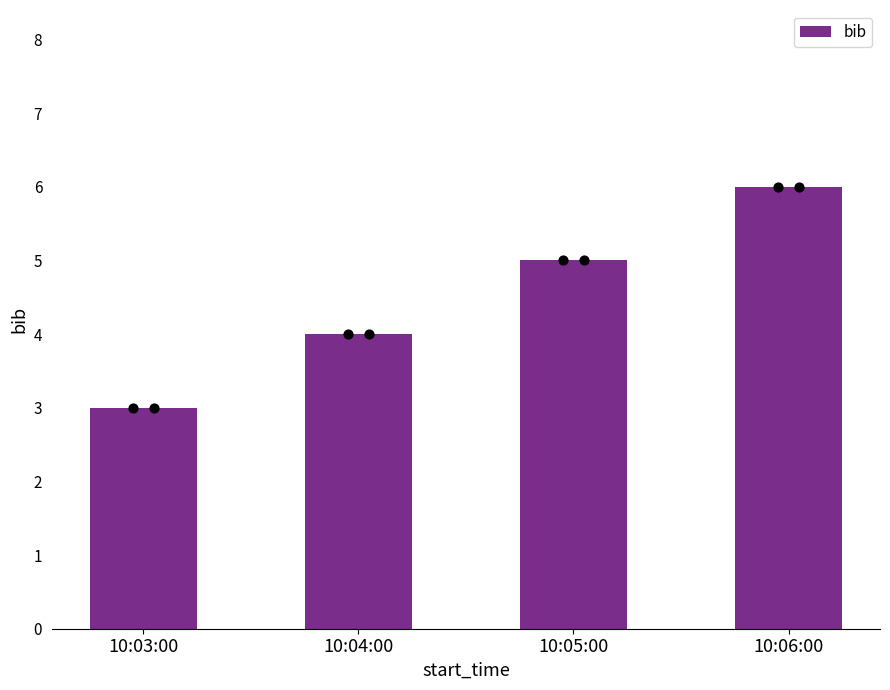

Approximately how many times larger is the value at 10:05:00 compared to 10:03:00?

1.7